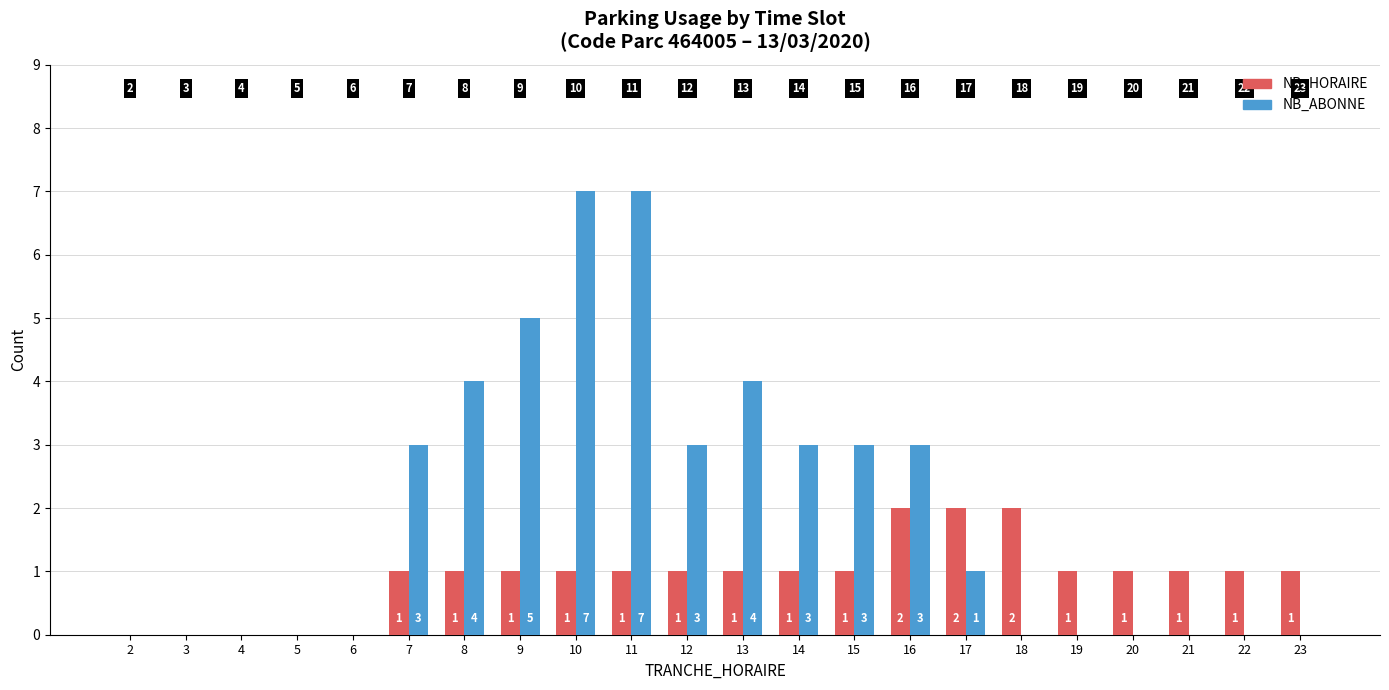

What is the sum of the NB_ABONNE values at 23 and 11?

7